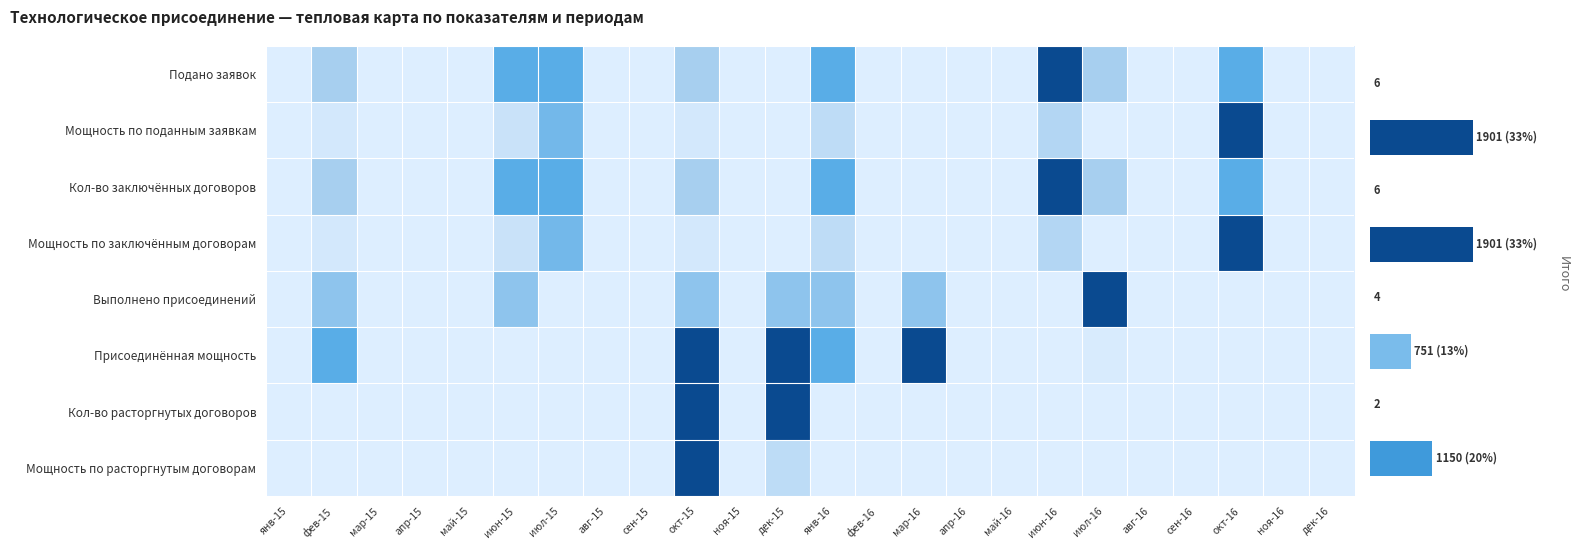

True or false: Кол-во заключённых договоров has a value of 0.4 at июл-16.

False